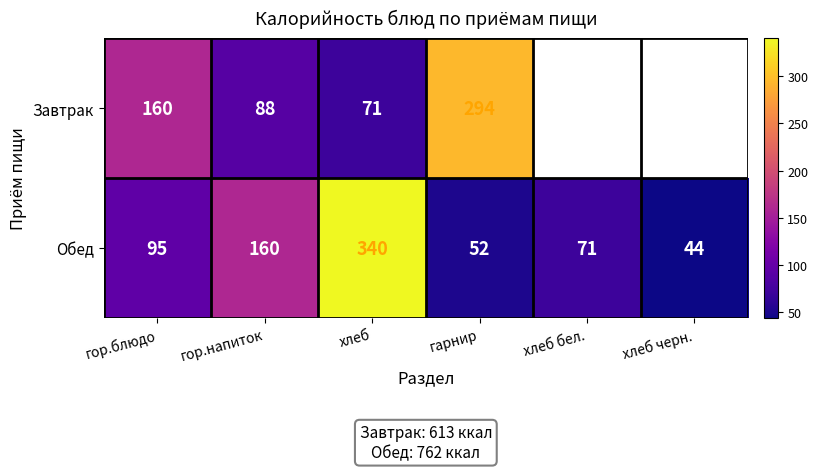

At гор.блюдо, list the series in order from smallest to largest.

Обед, Завтрак